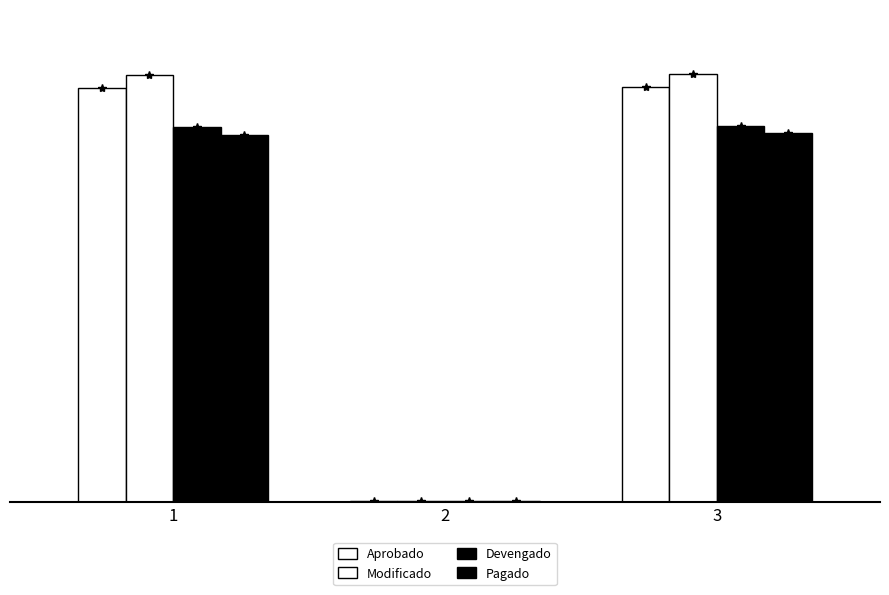

What is the sum of the Pagado values at 1 and 2?

47722036.9